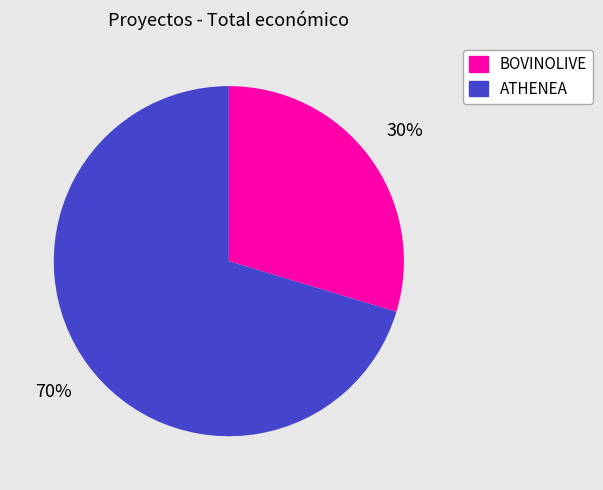

The BOVINOLIVE slice represents 35% of the pie. True or false?

False